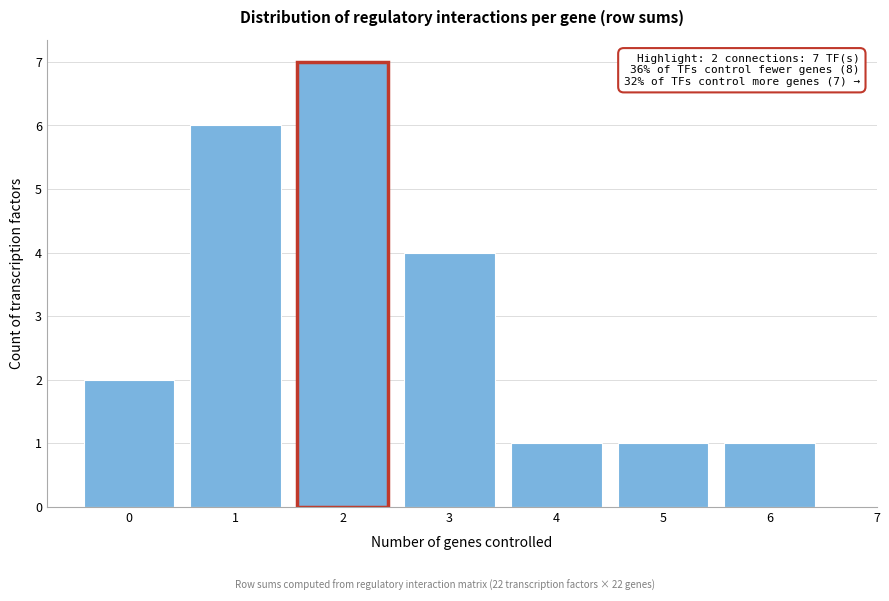

Reading left to right, transcribe all the data shown in this chart.

2	6	7	4	1	1	1